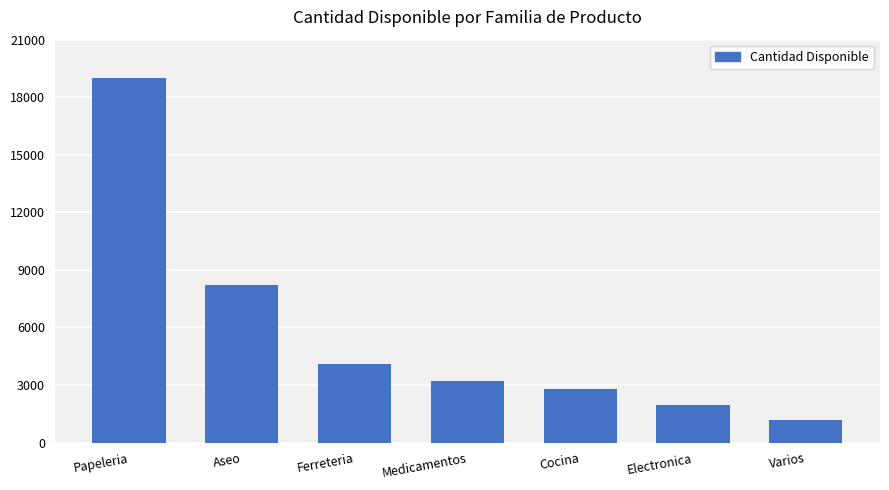

Which category has the highest value across all series?

Papeleria